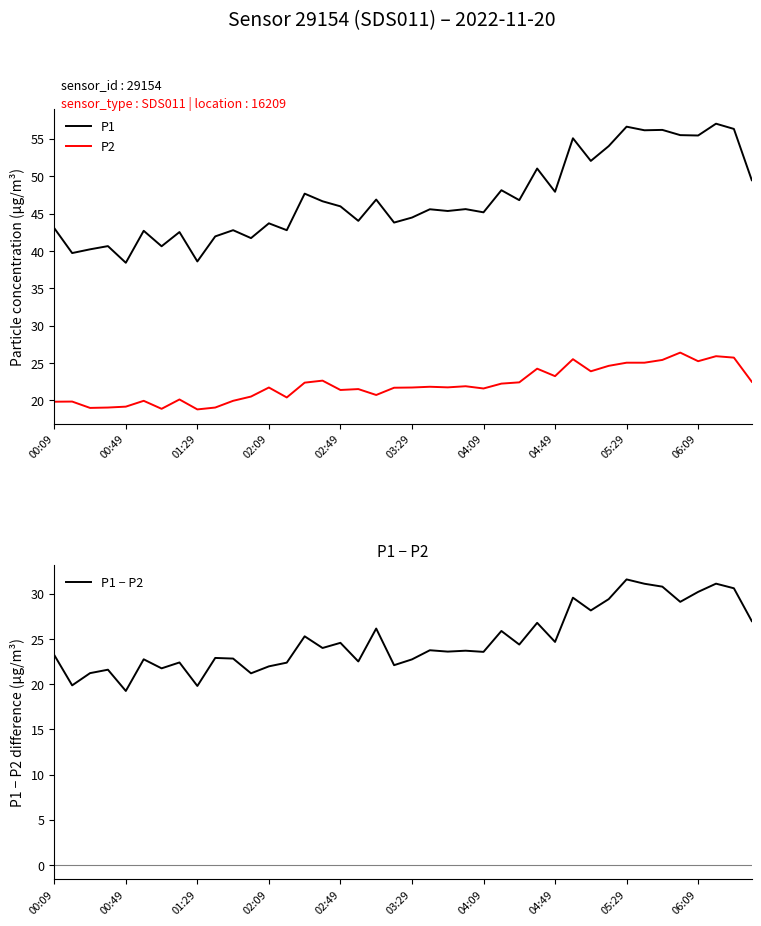

Is the value of P1 at 39 greater than the value of P2 at 34?

Yes